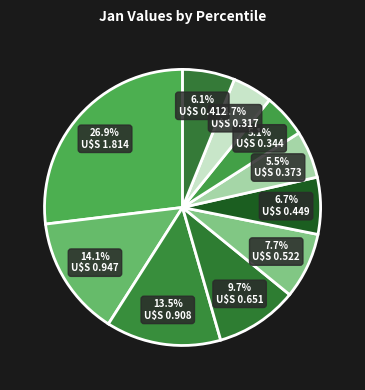

To the nearest percent, what is the average slice percentage?

10%